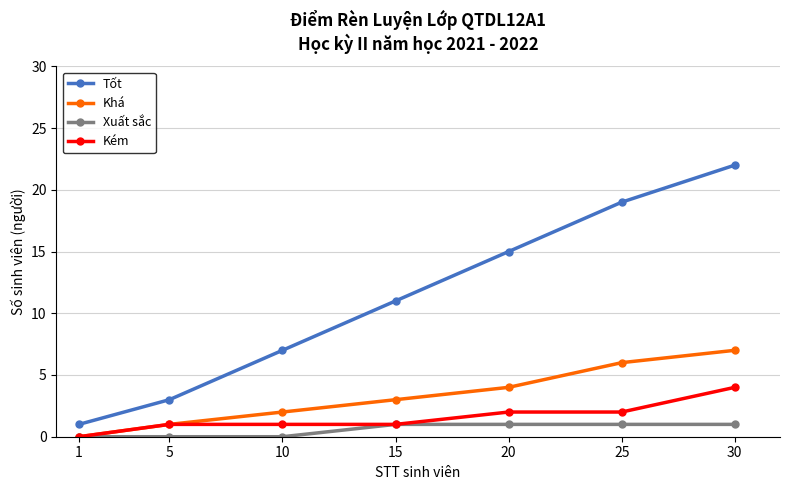

Is the value of Khá at 20 greater than the value of Tốt at 10?

No